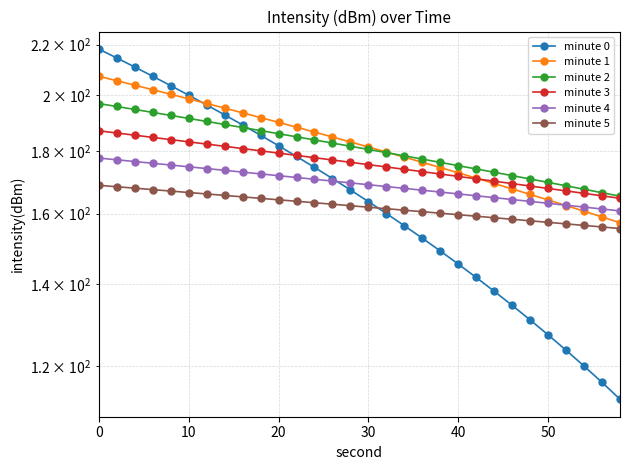

How many values in the minute 2 series are below 181?

15